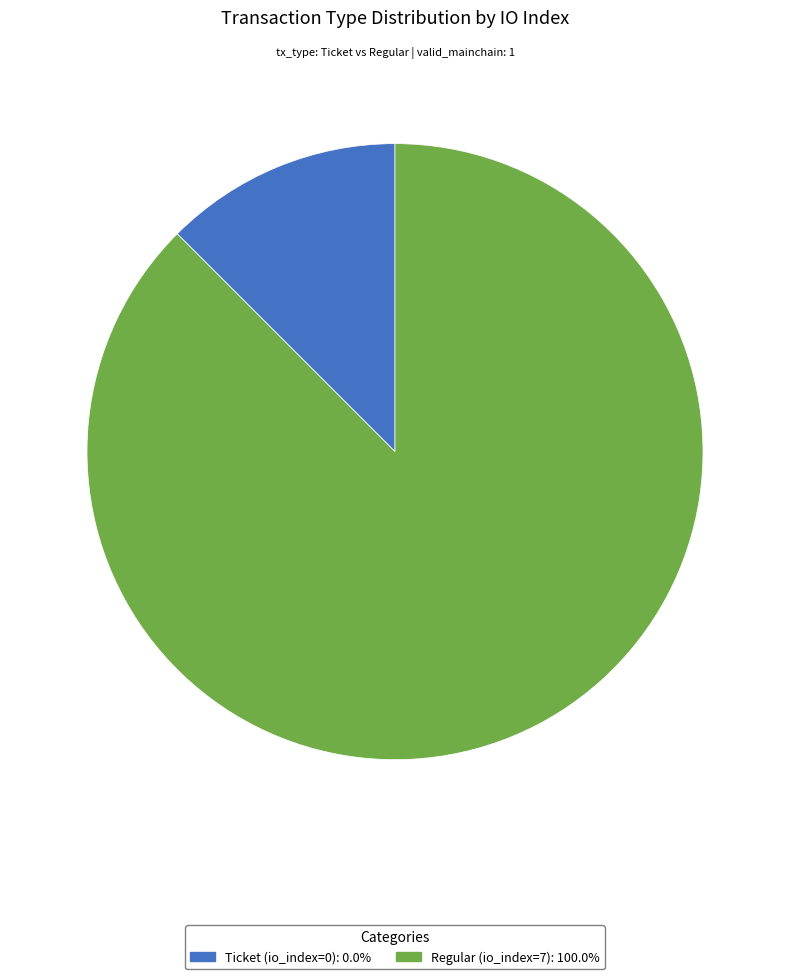

What is the smallest slice in the pie chart?

Ticket (io_index=0)